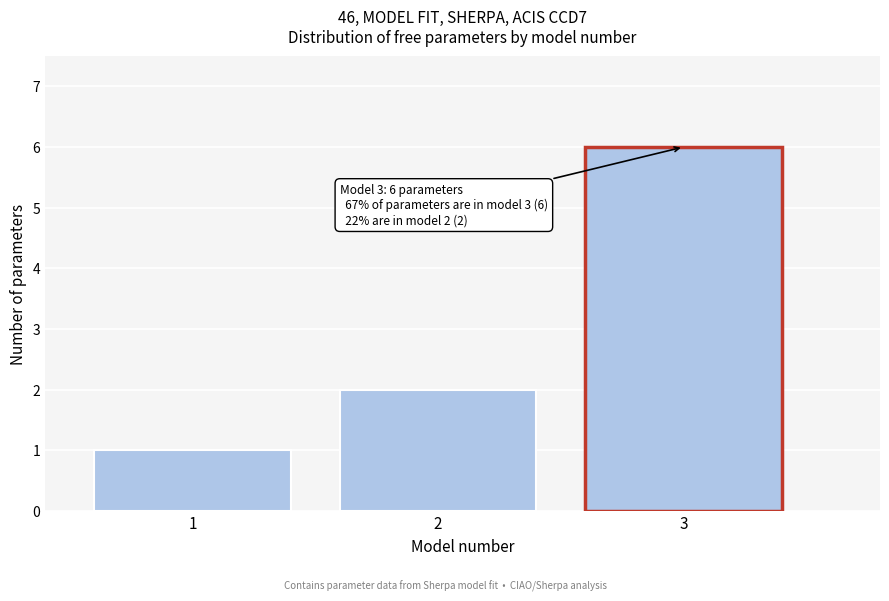

Reading left to right, what are all the values shown in this chart?

1	2	6